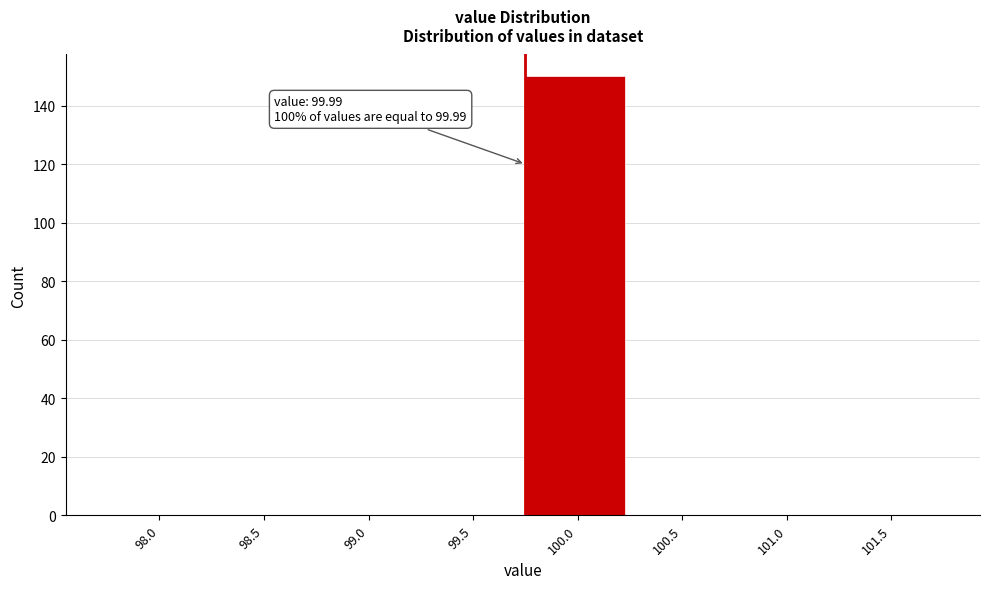

Reading left to right, extract all data points from this chart.

98.0=0	98.5=0	99.0=0	99.5=0	100.0=150	100.5=0	101.0=0	101.5=0